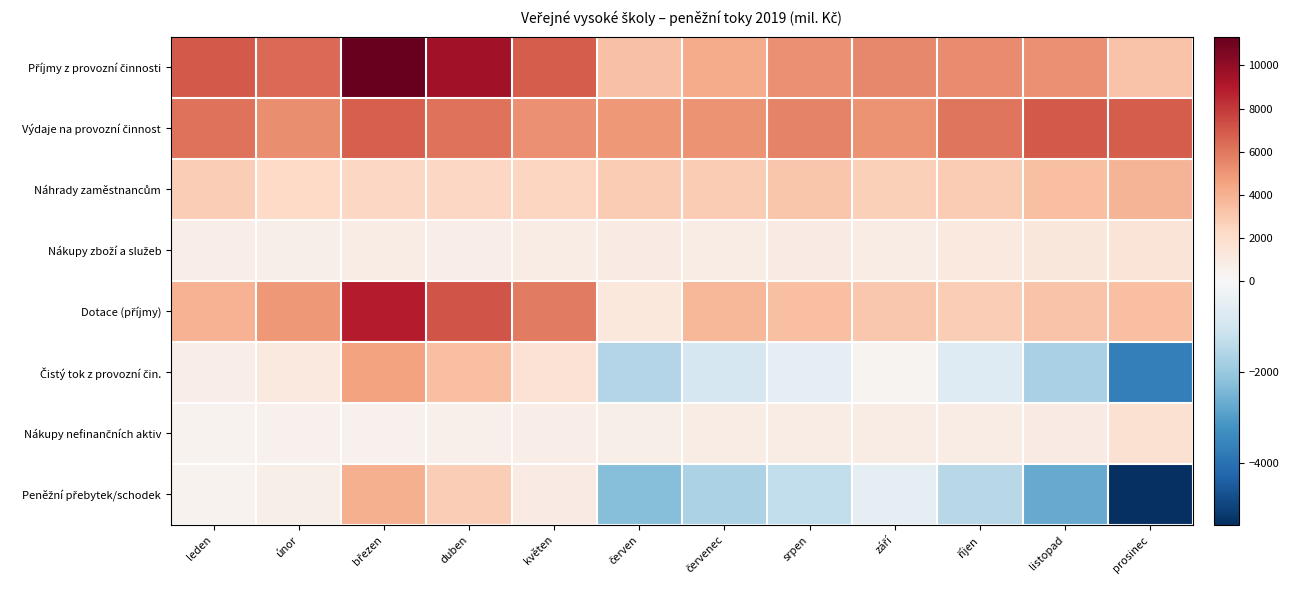

Which series has the largest total across all categories?

Příjmy z provozní činnosti